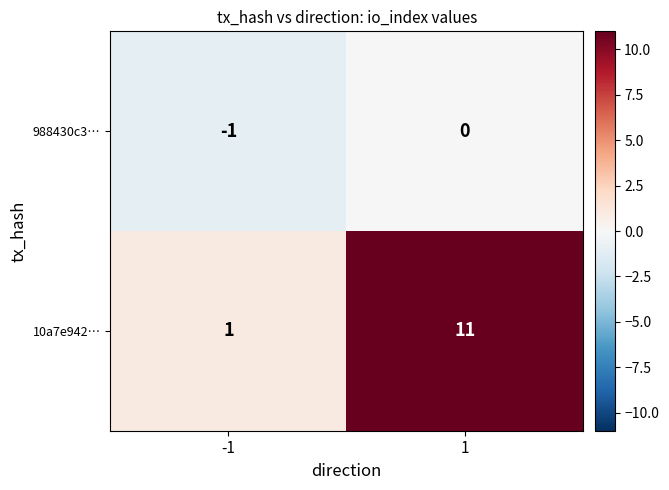

Is the value of 10a7e942… at 1 greater than the value of 988430c3… at 1?

Yes